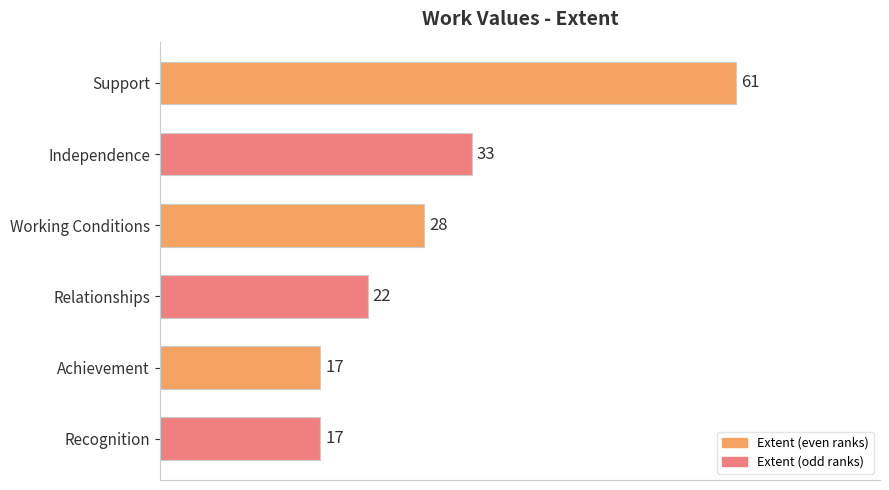

Which has a higher value, Independence or Support?

Support